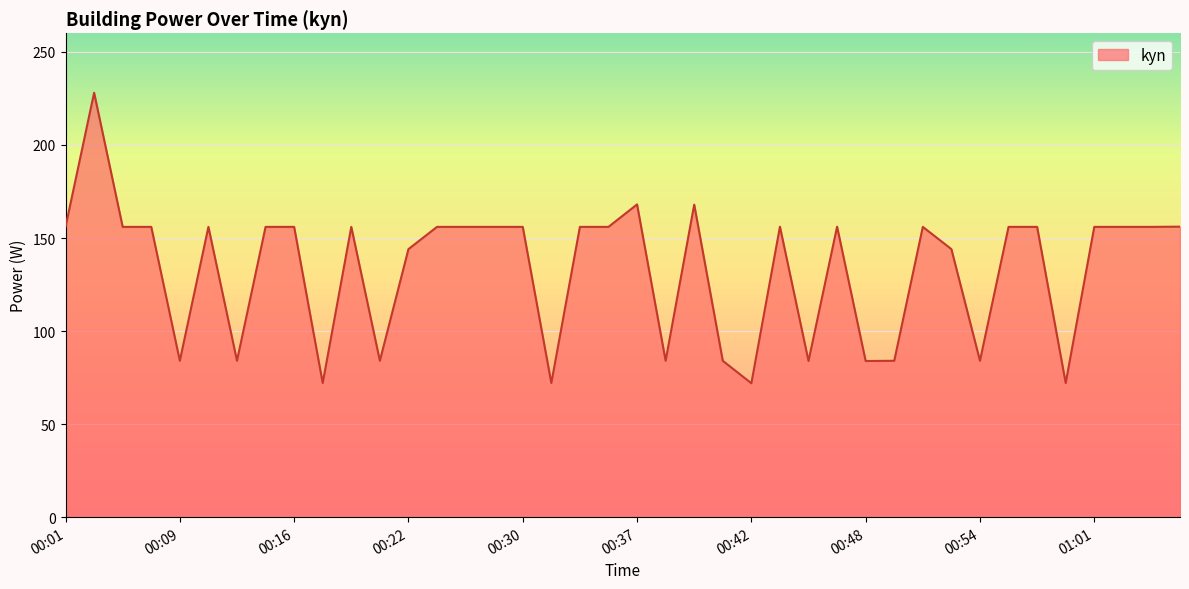

What is the minimum value shown in the chart?

72.0